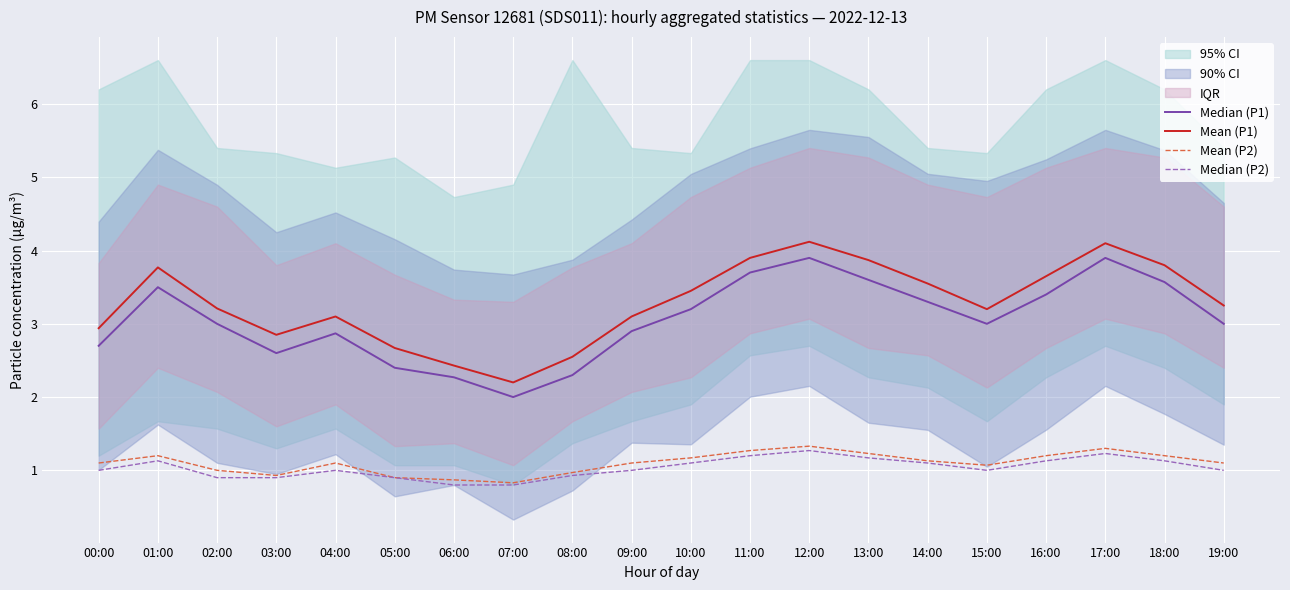

The Mean (P1) series shows 0.8 at 08:00. True or false?

False